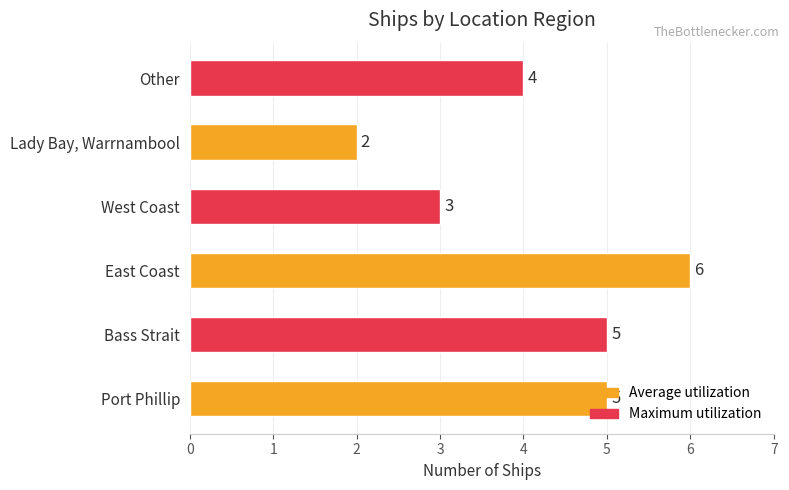

Which has a higher value, Bass Strait or East Coast?

East Coast